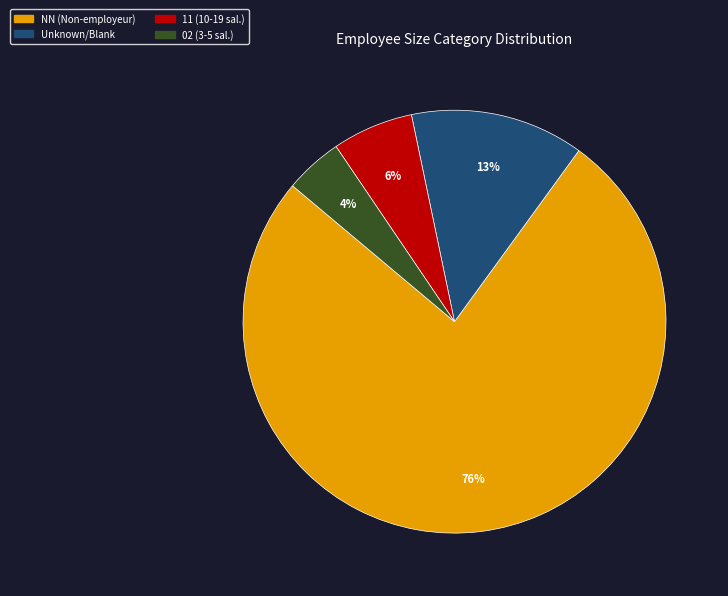

Is there any slice that represents more than half of the pie?

Yes